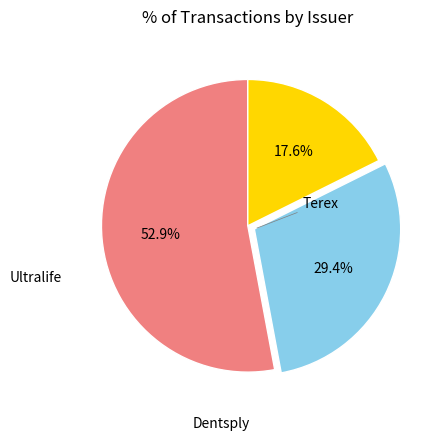

Does any single category account for the majority?

Yes